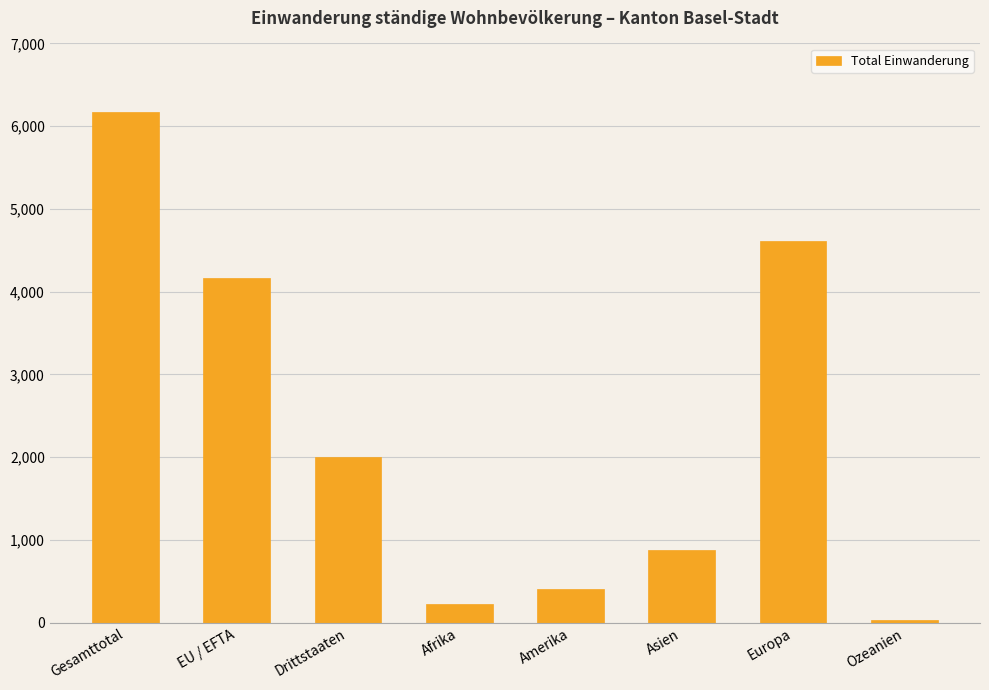

Count the number of data series in this chart.

1